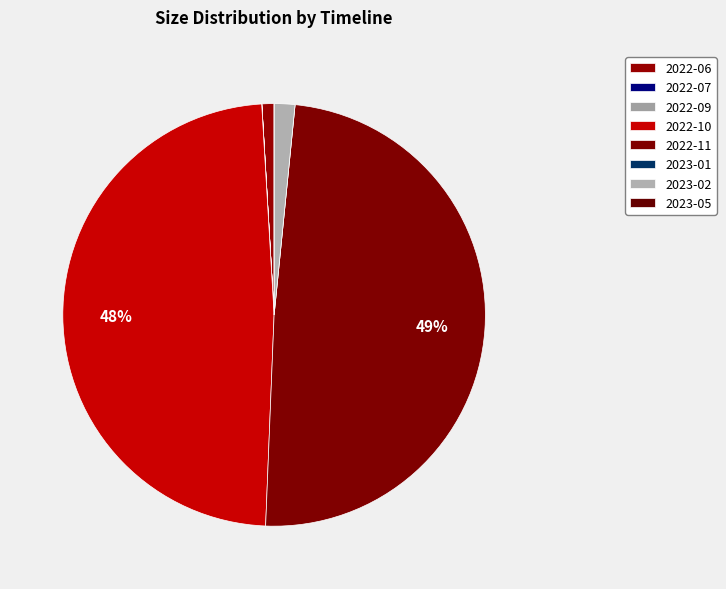

How many segments does this pie chart have?

8